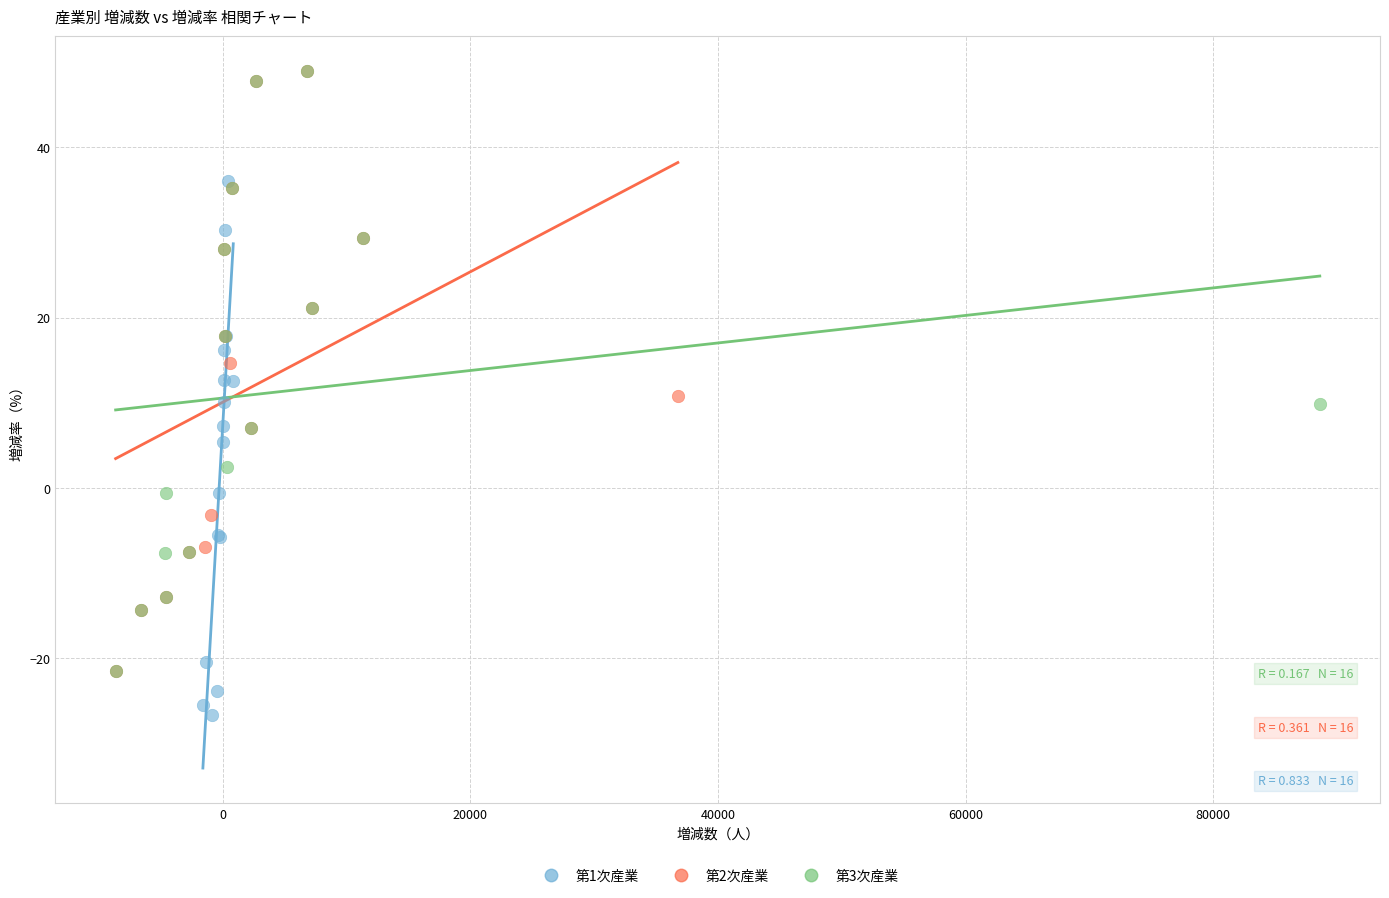

Which series reaches the minimum Y coordinate?

第1次産業